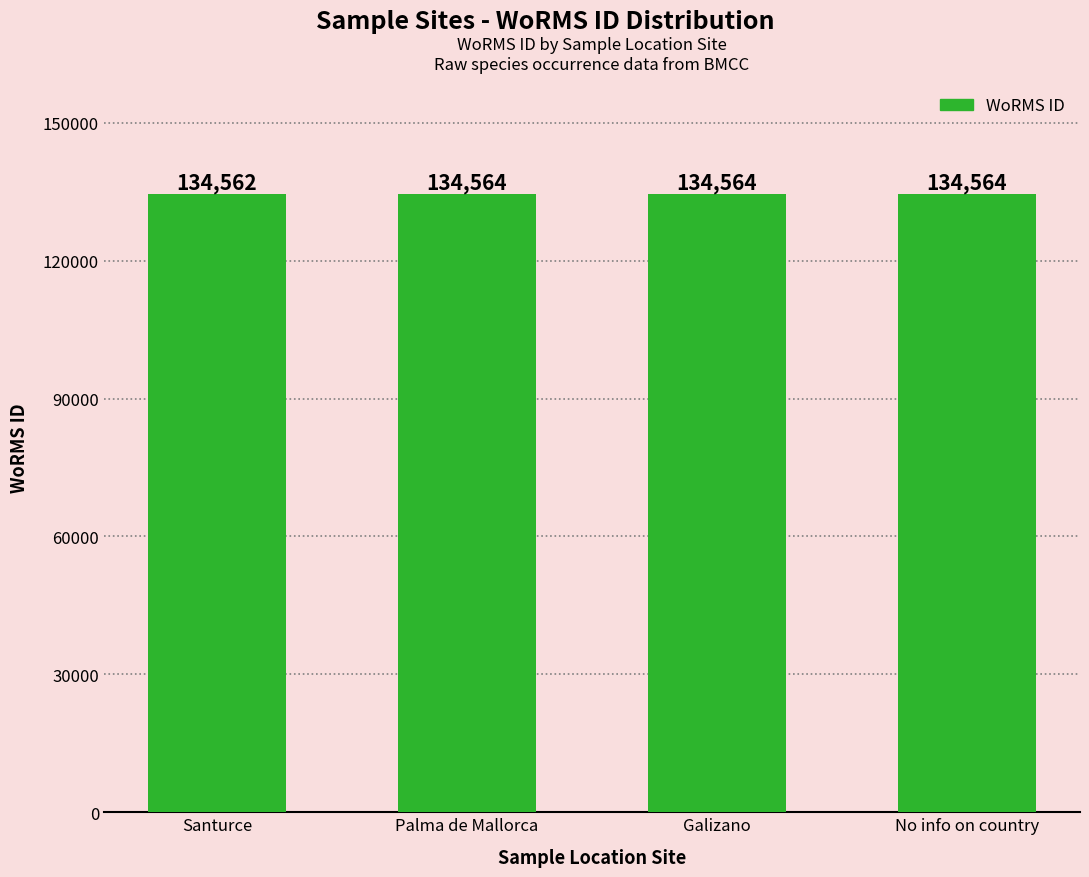

Reading left to right, what are all the values shown in this chart?

Santurce=134562	Palma de Mallorca=134564	Galizano=134564	No info on country=134564